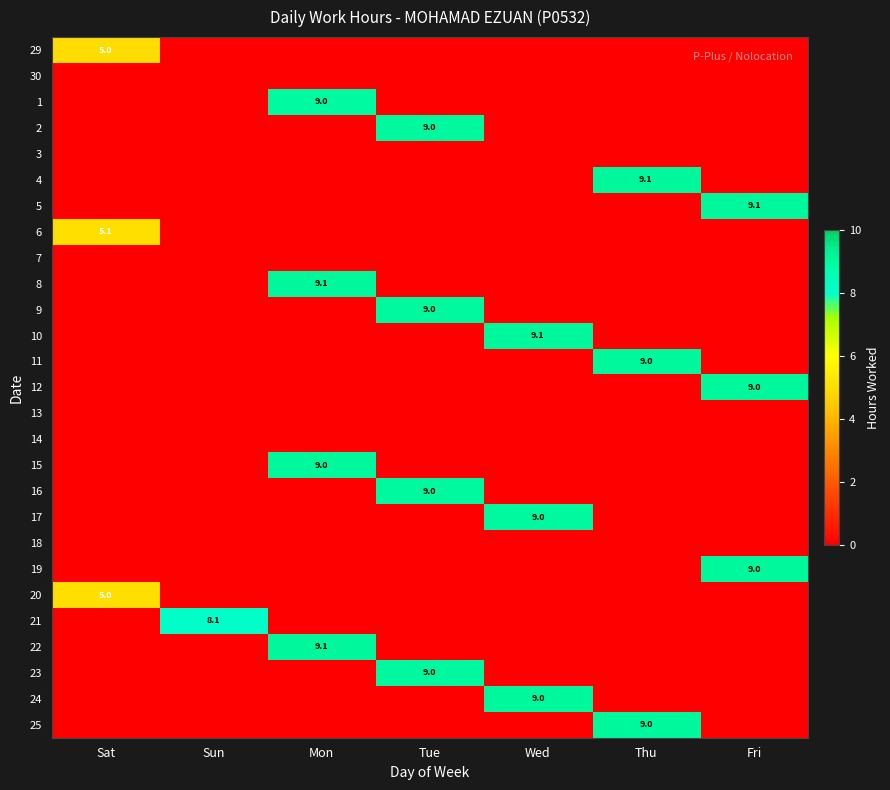

At how many categories does at least one series exceed 2?

7